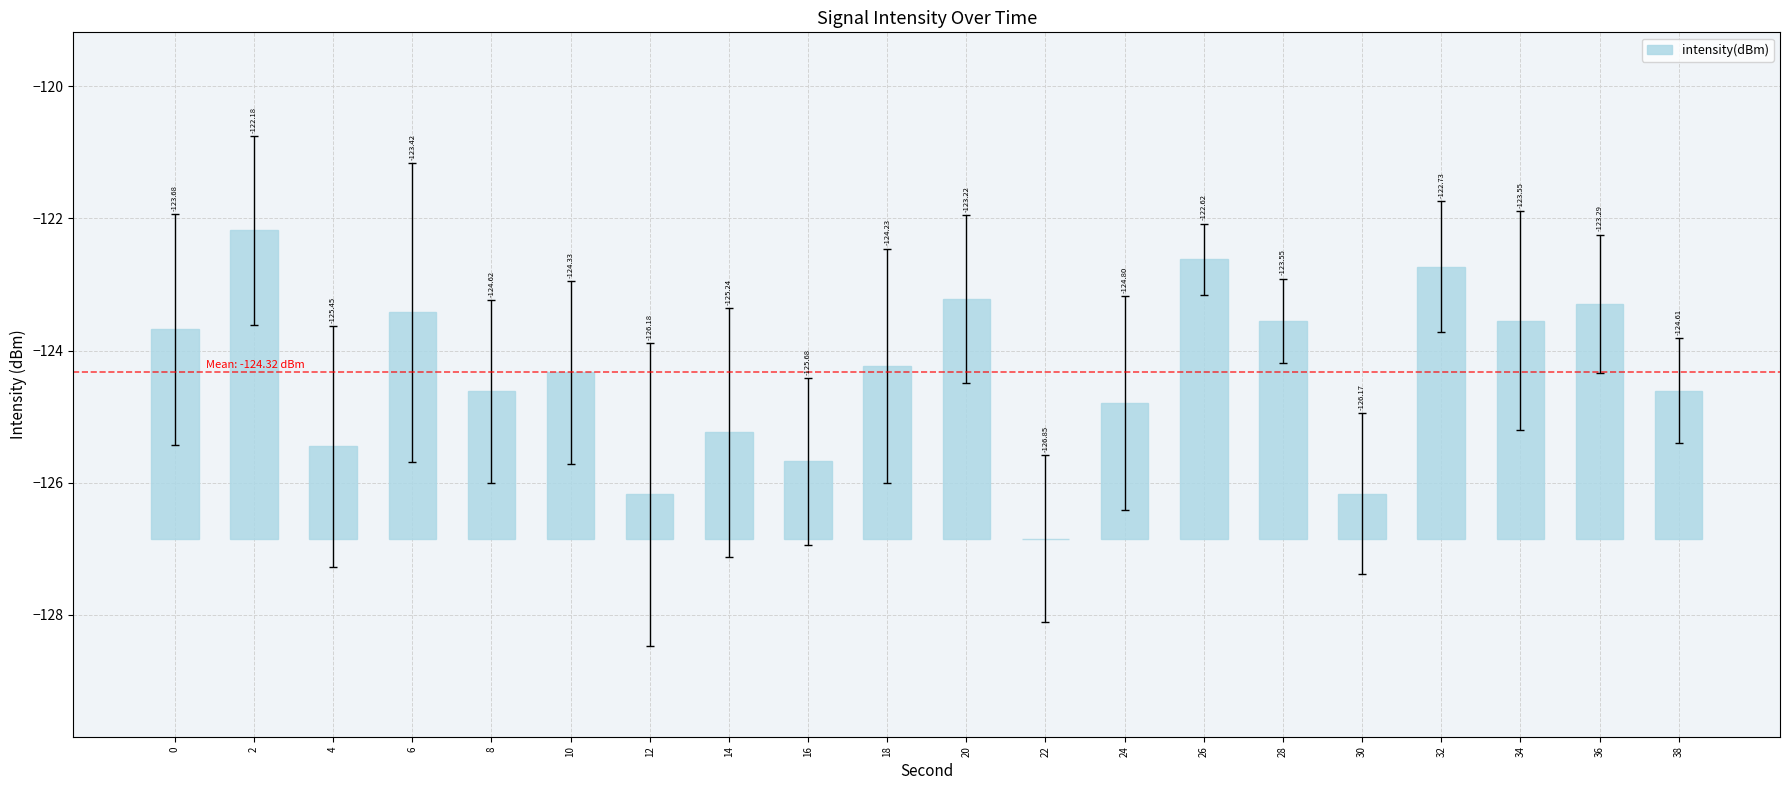

What is the difference between the maximum and second lowest values?

4.0